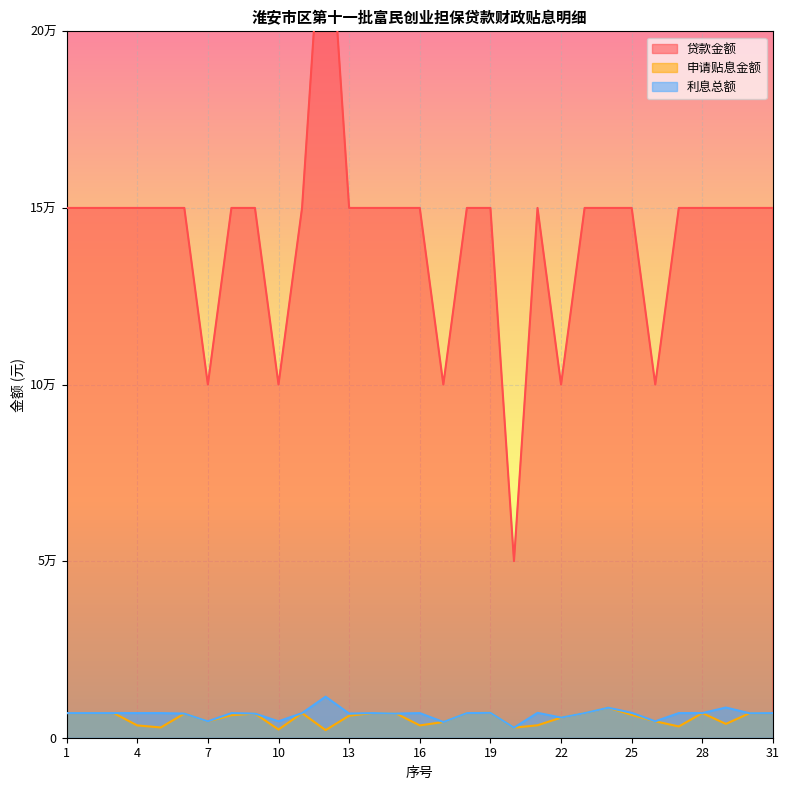

Reading right to left, list all the values displayed in this chart.

贷款金额: 150000.0	150000.0	150000.0	150000.0	150000.0	100000.0	150000.0	150000.0	150000.0	100000.0	150000.0	50000.0	150000.0	150000.0	100000.0	150000.0	150000.0	150000.0	150000.0	250000.0	150000.0	100000.0	150000.0	150000.0	100000.0	150000.0	150000.0	150000.0	150000.0	150000.0	150000.0
申请贴息金额: 6975.0	6936.8	3911.9	6975.0	3191.2	4650.0	6470.6	8503.1	6975.0	5700.0	3525.0	2850.0	7050.0	6975.0	4452.2	3487.5	6835.3	6975.0	6242.9	2153.4	6975.0	2325.0	6831.2	6382.6	4650.0	6835.3	2904.7	3487.5	6975.0	6975.0	6975.0
利息总额: 6975.0	6936.8	8550.1	6975.0	6975.1	4650.0	7050.1	8503.1	6975.0	5700.0	7050.0	2850.0	7050.0	6975.0	4452.2	6975.0	6835.3	6975.0	6835.3	11625.3	6975.0	4650.0	6831.2	6975.1	4650.0	6835.3	6975.0	6975.0	6975.0	6975.0	6975.0